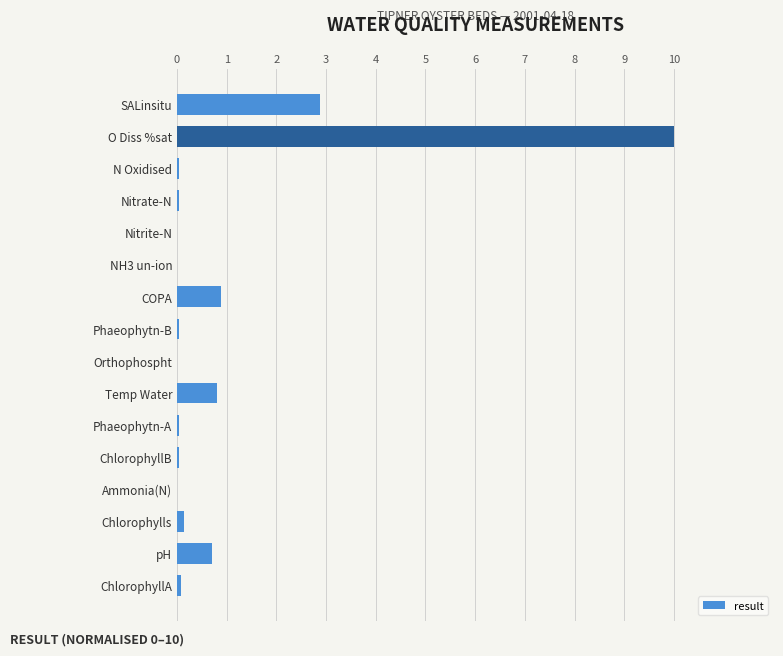

True or false: the data shows 0.0 at ChlorophyllB.

True